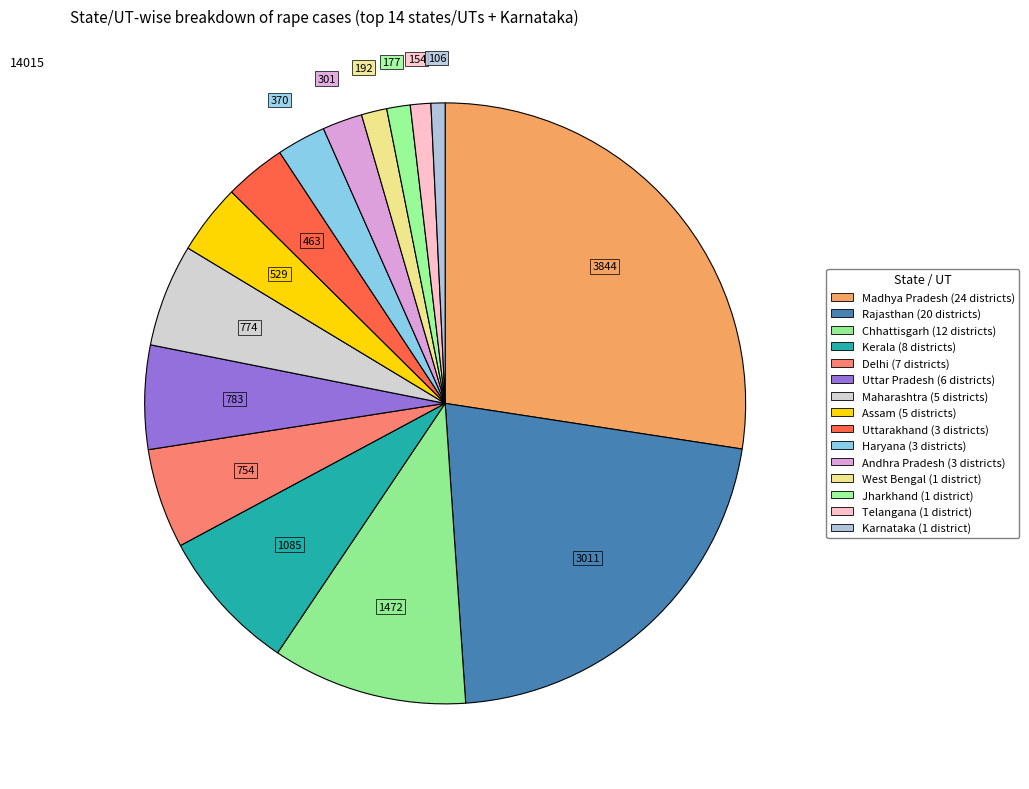

How many segments does this pie chart have?

15